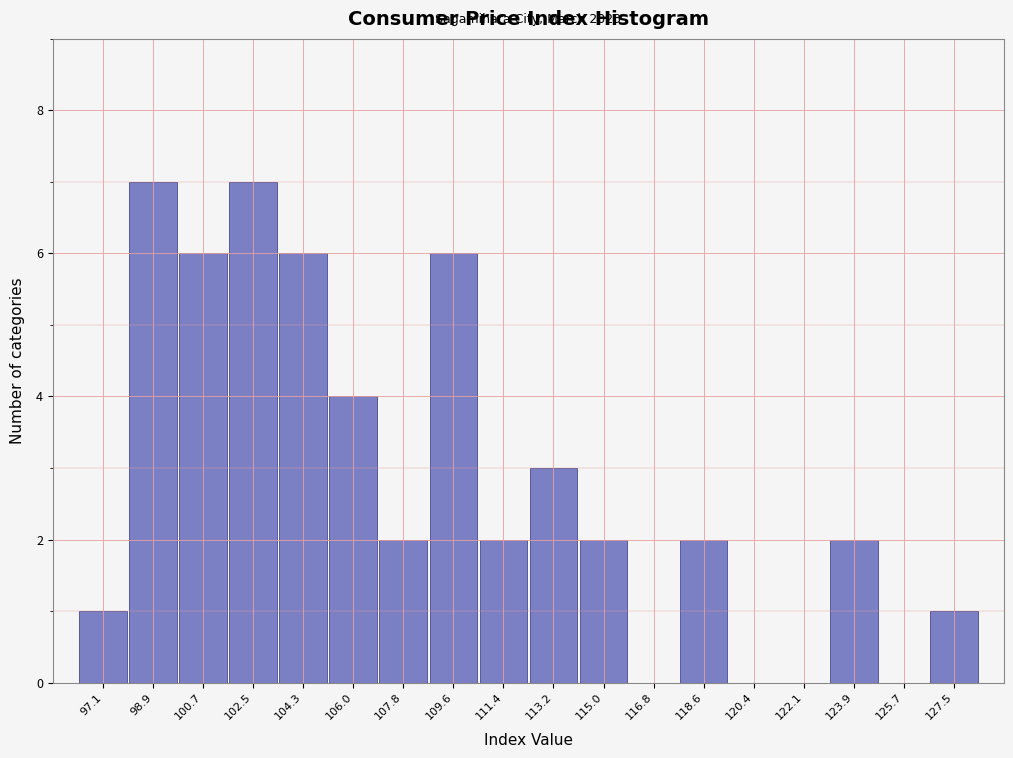

Reading left to right, transcribe all the data shown in this chart.

97.1=1	98.9=7	100.7=6	102.5=7	104.3=6	106.0=4	107.8=2	109.6=6	111.4=2	113.2=3	115.0=2	116.8=0	118.6=2	120.4=0	122.1=0	123.9=2	125.7=0	127.5=1